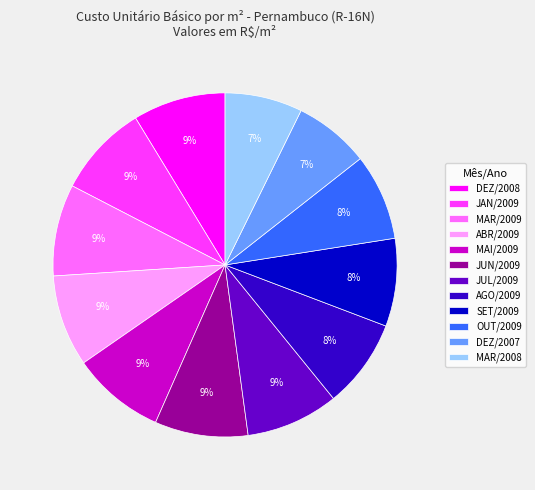

To the nearest percent, what portion does MAR/2008 represent?

7%